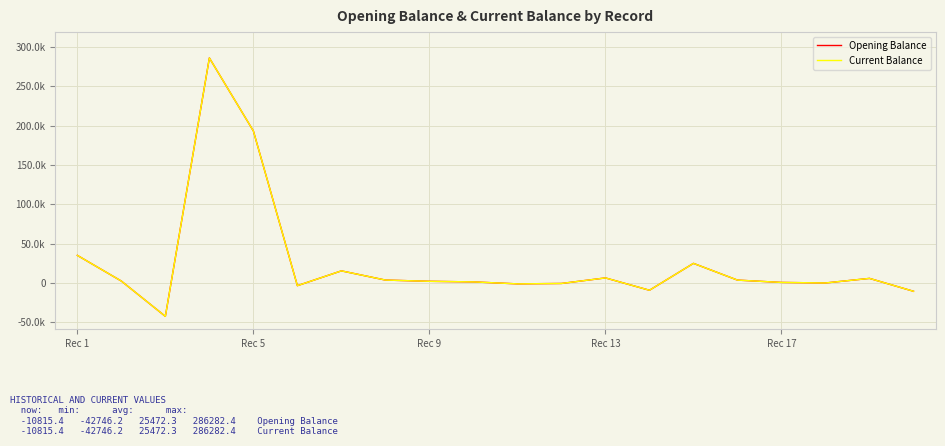

Which series has the largest range (max minus min)?

Opening Balance